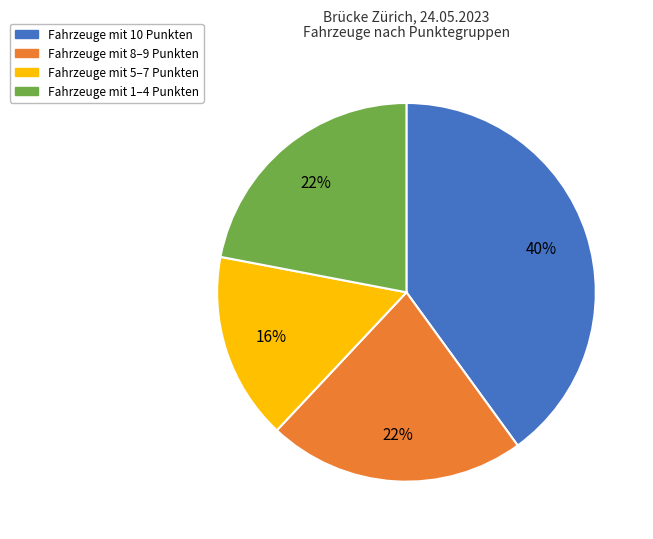

To the nearest percent, what is the average slice percentage?

25%